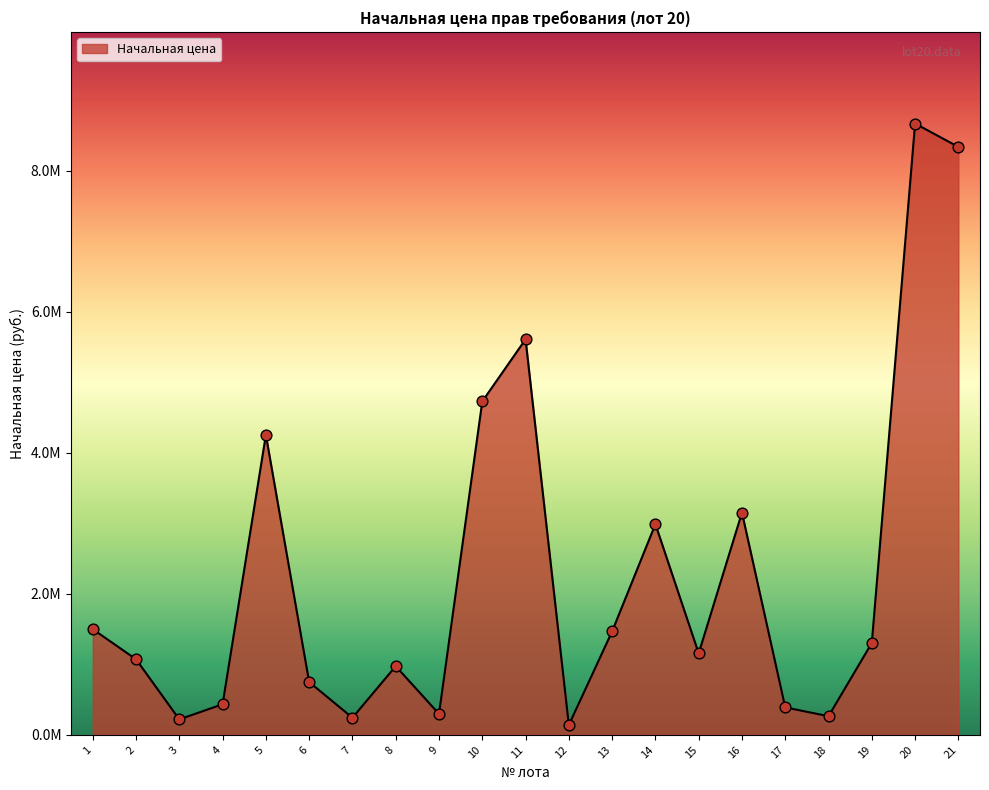

Between 17 and 3, which is larger?

17